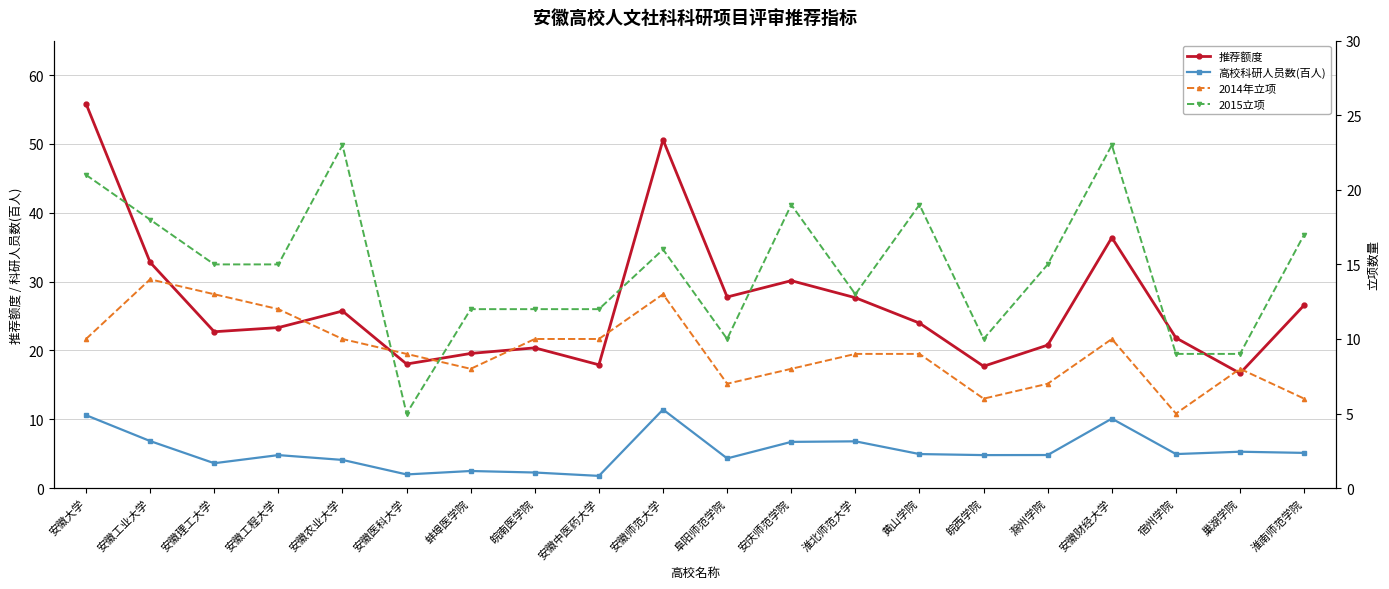

At how many categories does at least one series exceed 29?

5